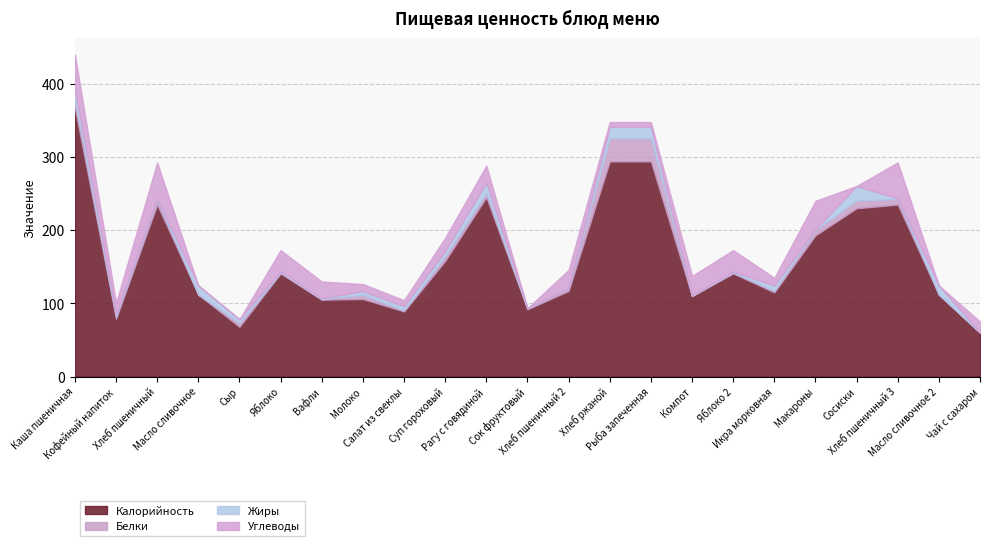

How many data points does each series have?

23